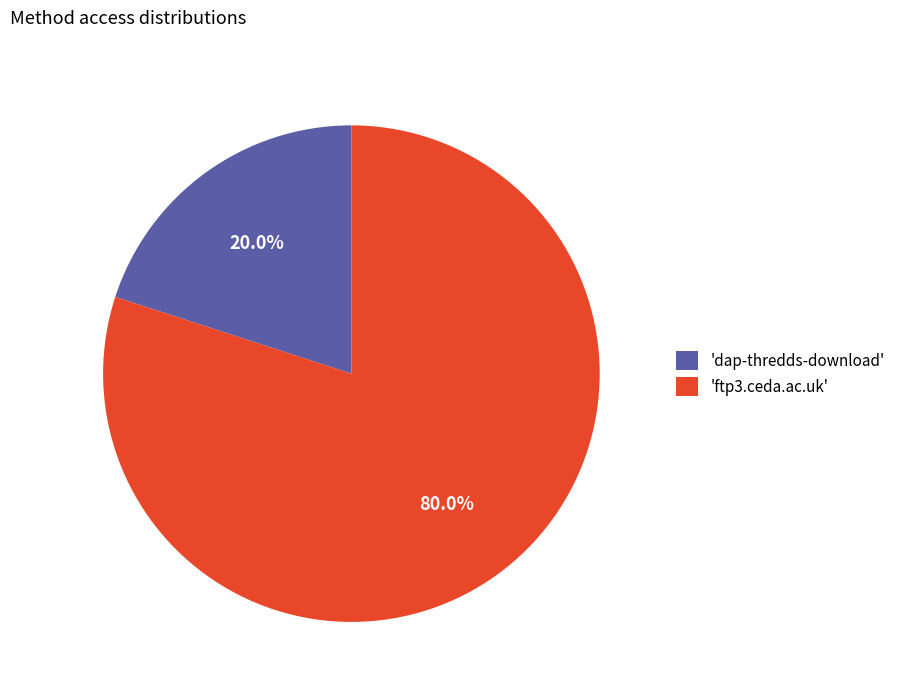

Does any single category account for the majority?

Yes